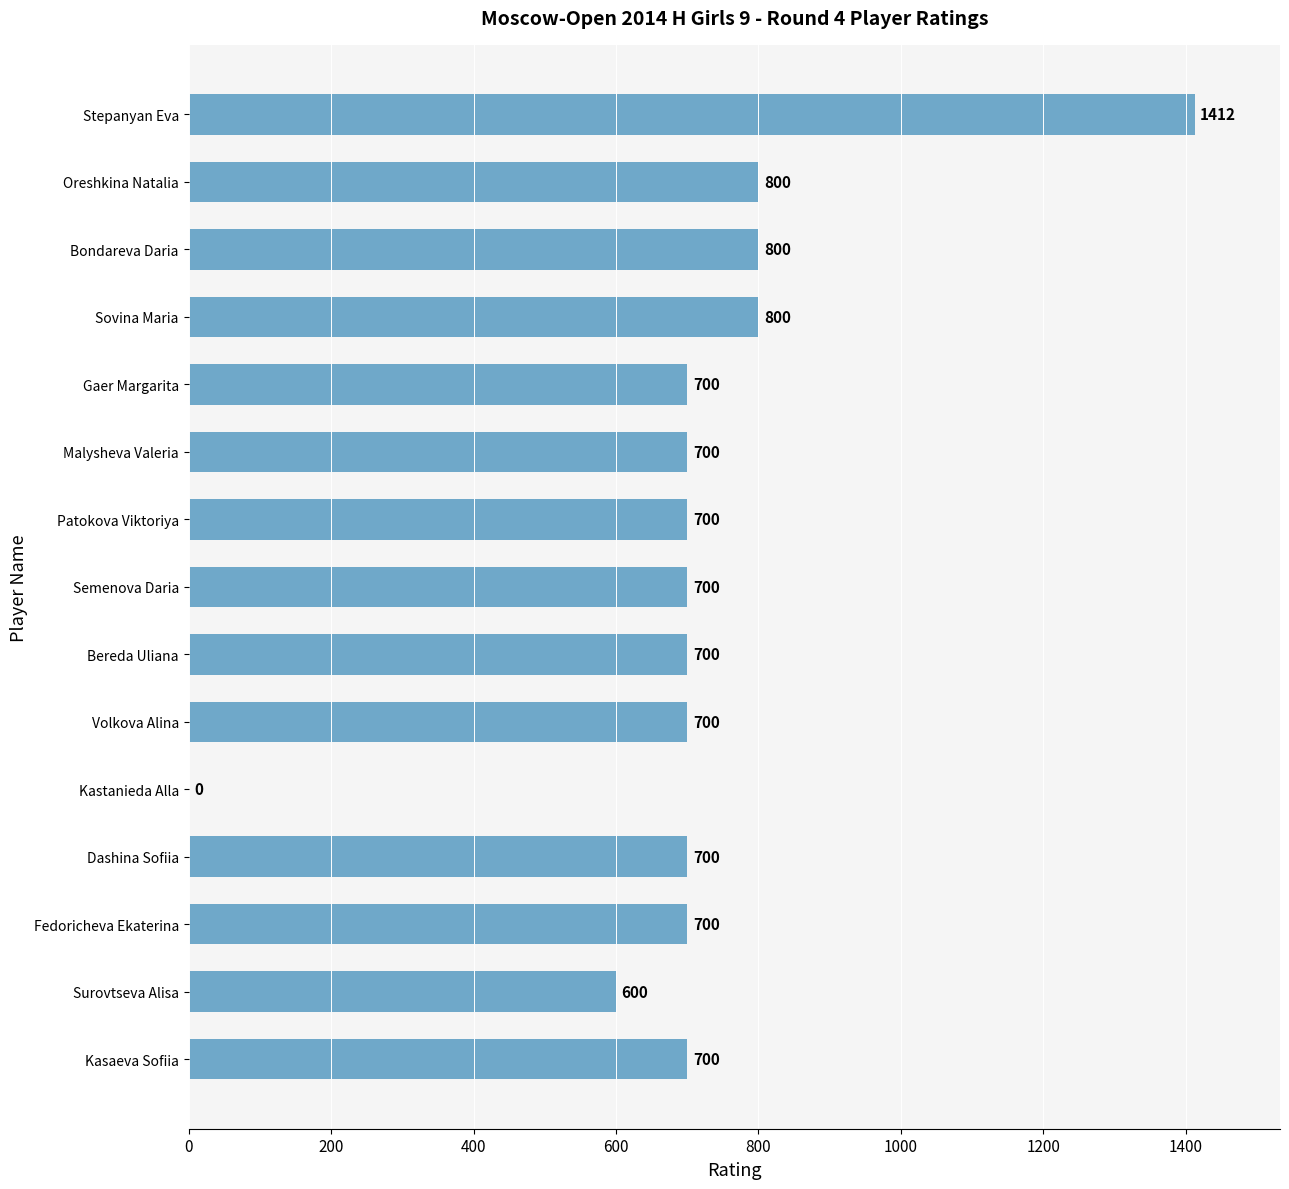

What is the approximate value at Dashina Sofiia, to the nearest 10?

700